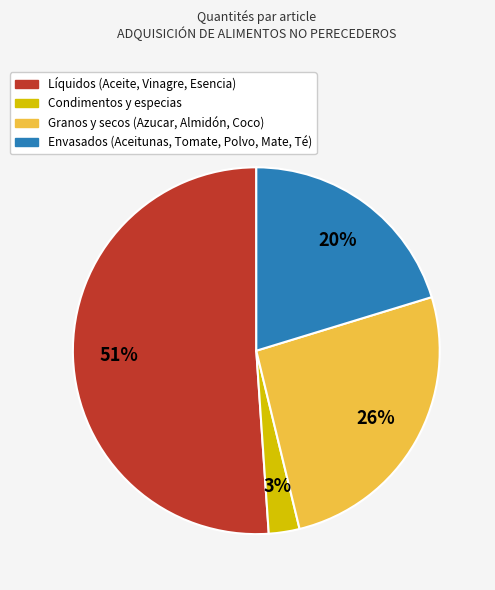

Which category has the biggest portion of the pie?

Líquidos (Aceite, Vinagre, Esencia)